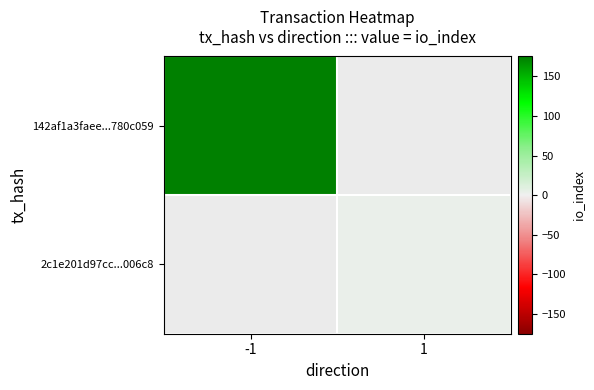

The 2c1e201d97cc...006c8 series shows 3.0 at 1. True or false?

True